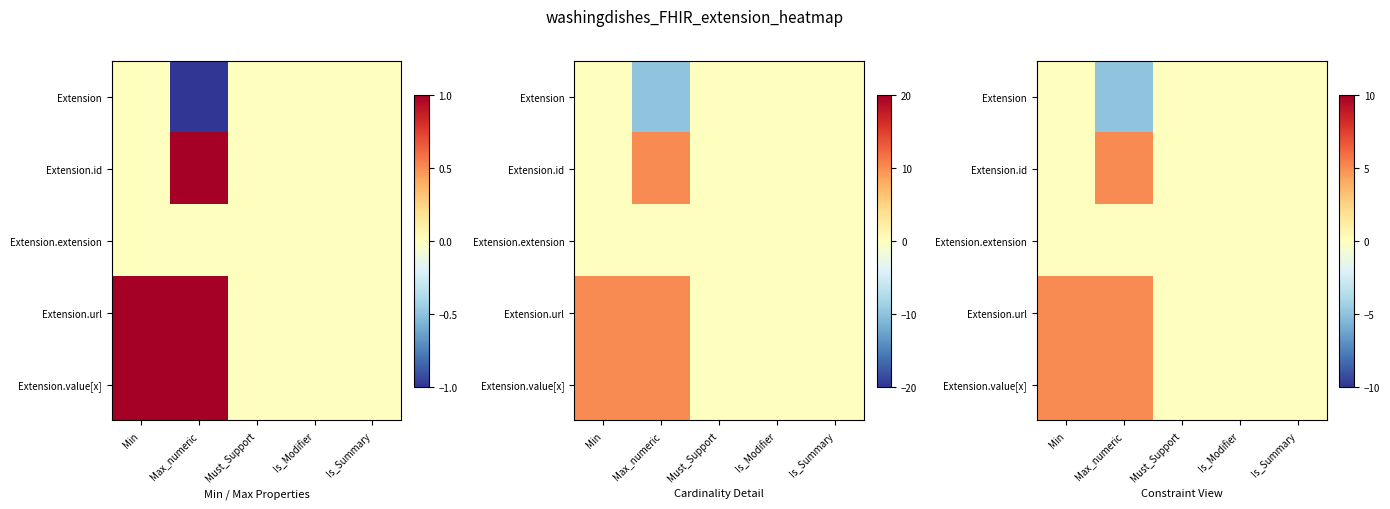

List the series in order of their peak value, lowest first.

Extension, Extension.extension, Extension.id, Extension.url, Extension.value[x]